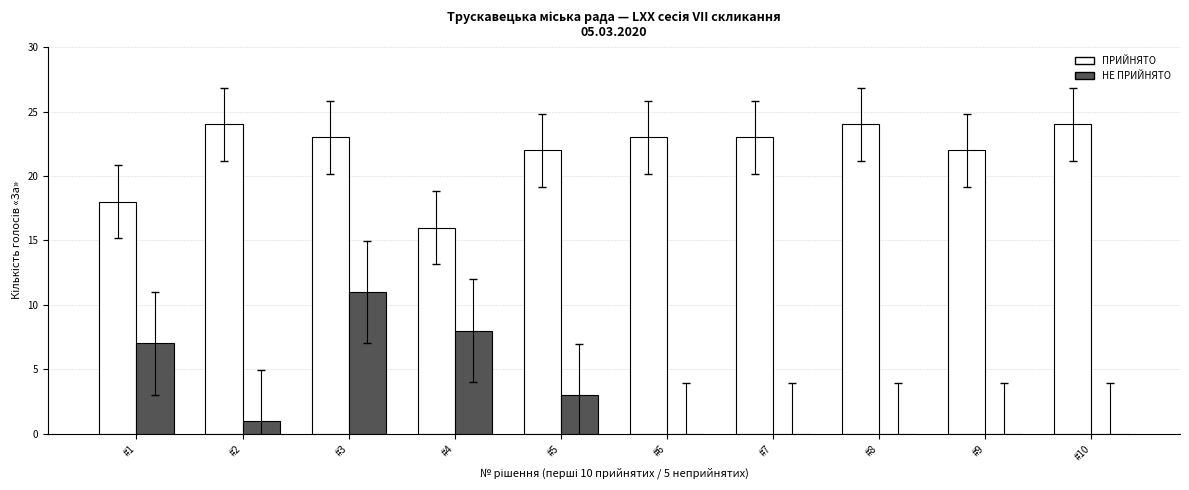

Which series has the largest total across all categories?

ПРИЙНЯТО